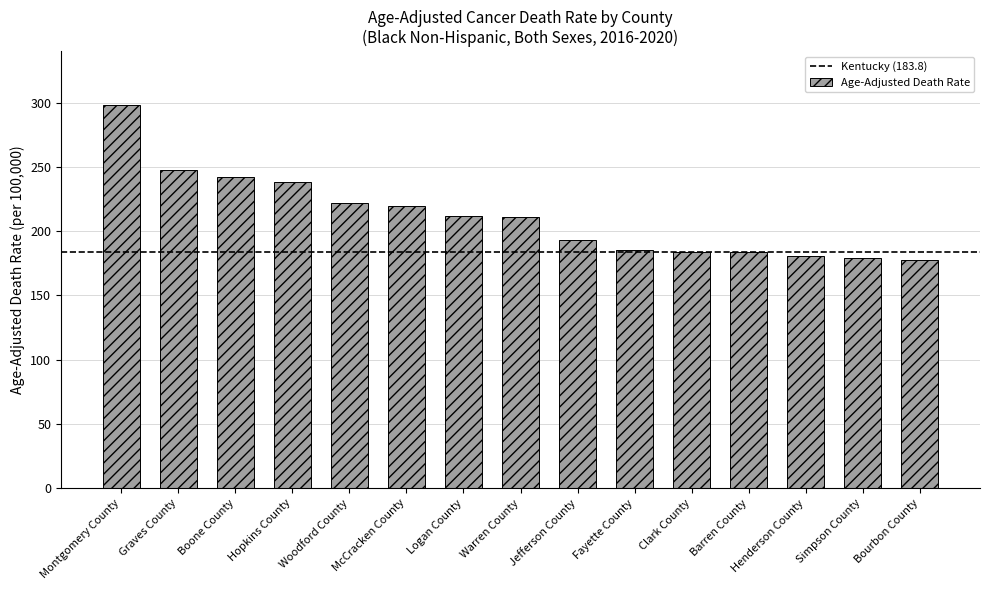

What is the sum of all values?

3174.8